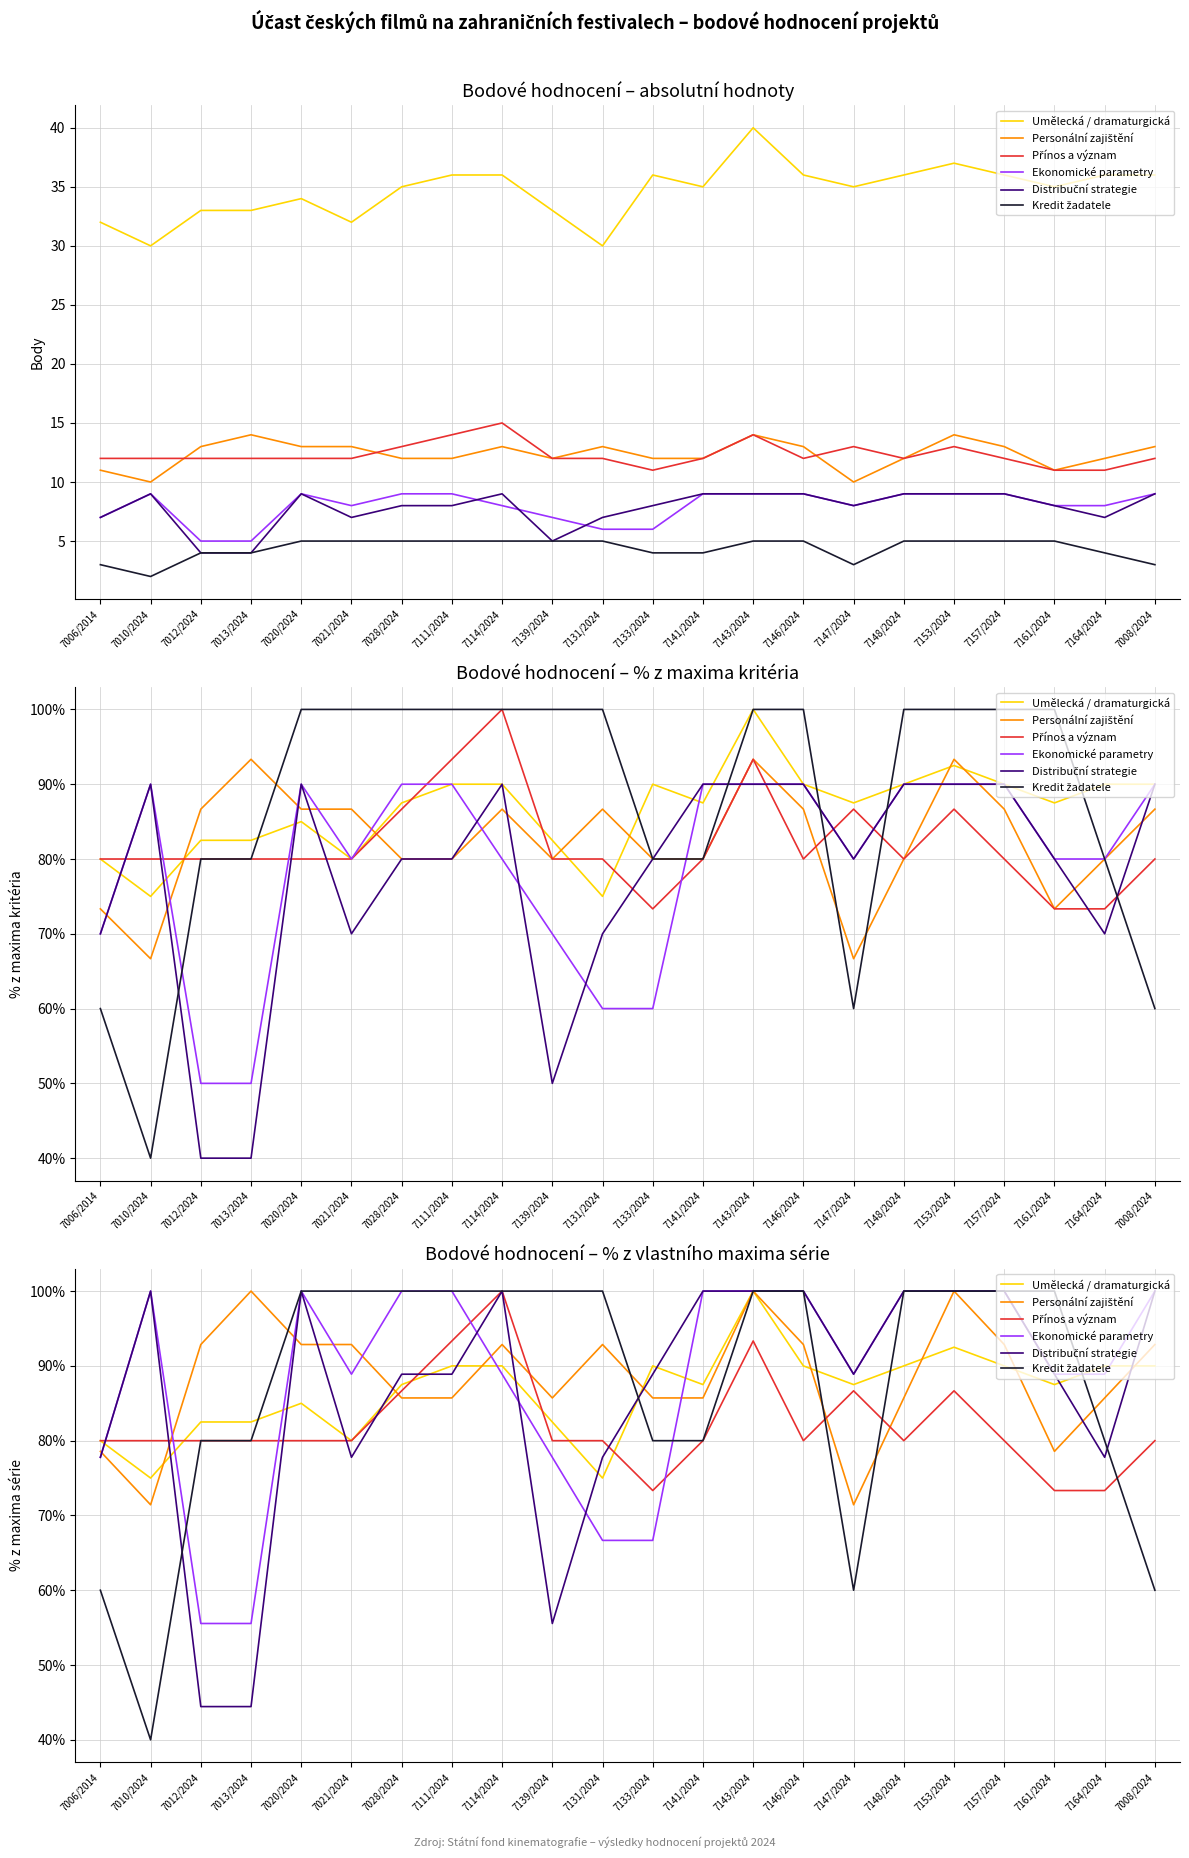

What is the maximum value for Kredit žadatele?

100.0